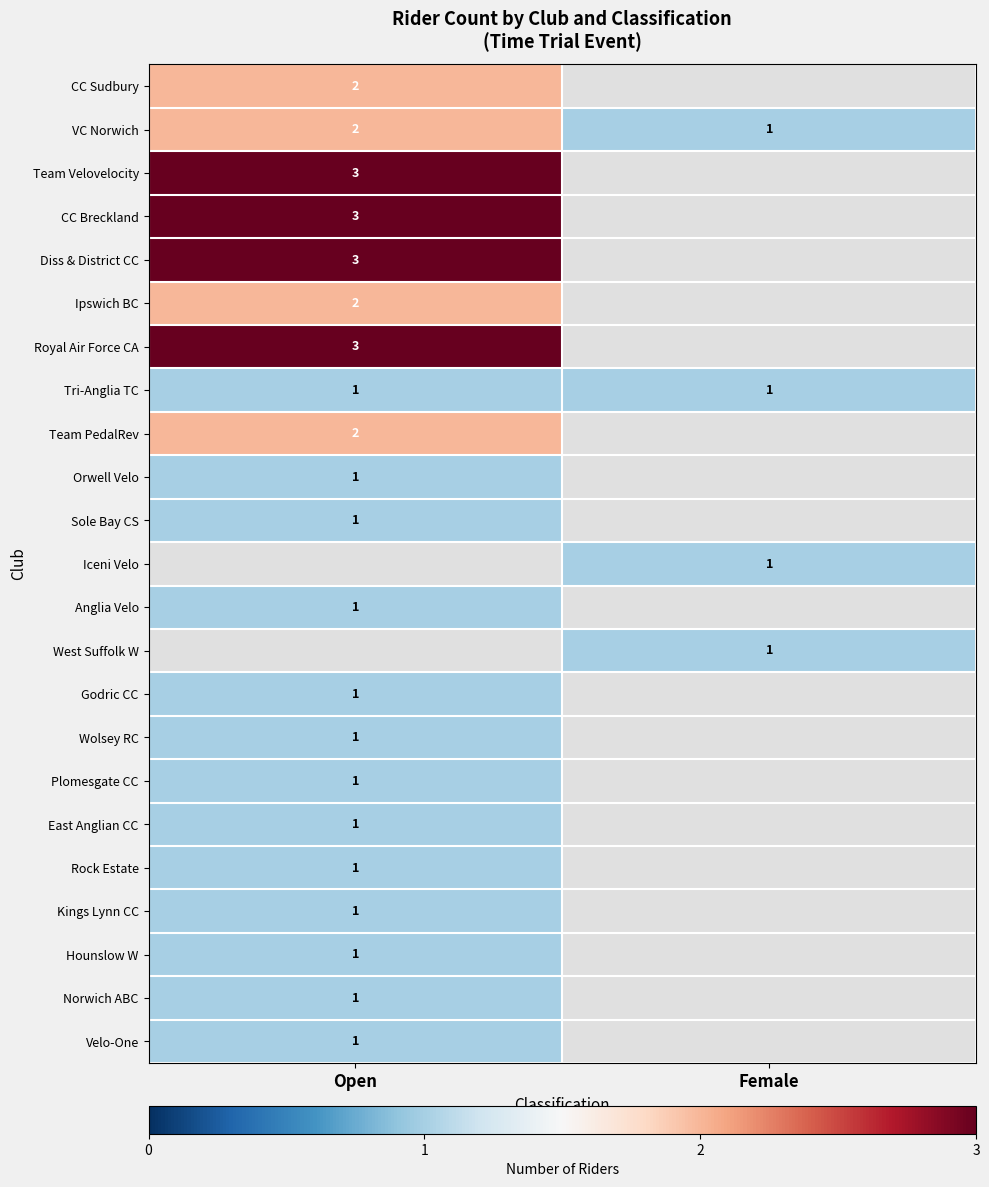

The Sole Bay CS series shows 1 at Open. True or false?

True